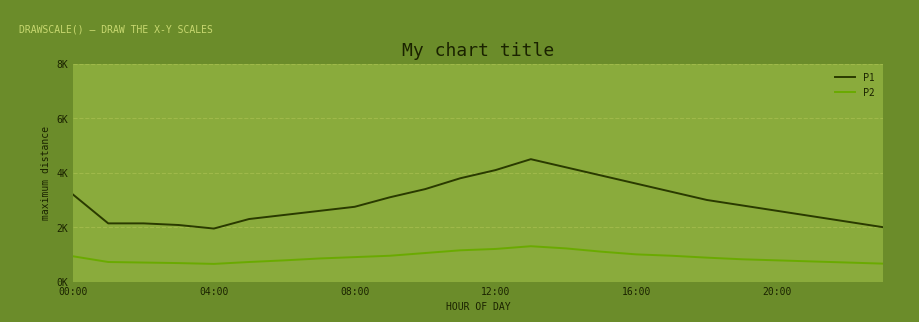

Rank the series by their maximum value, from highest to lowest.

P1, P2